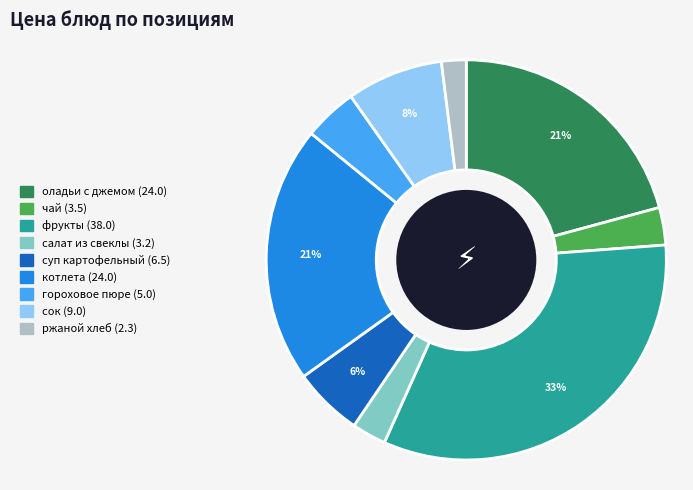

Between котлета and суп картофельный, which is larger?

котлета